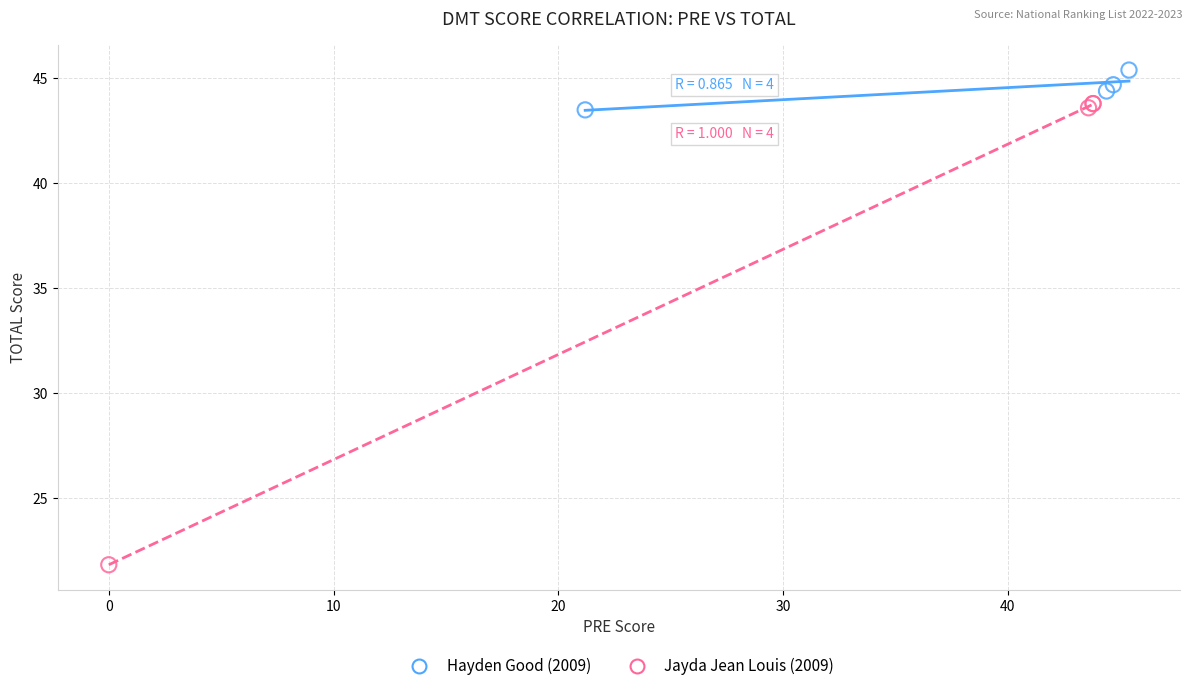

Which series reaches the maximum Y coordinate?

Hayden Good (2009)